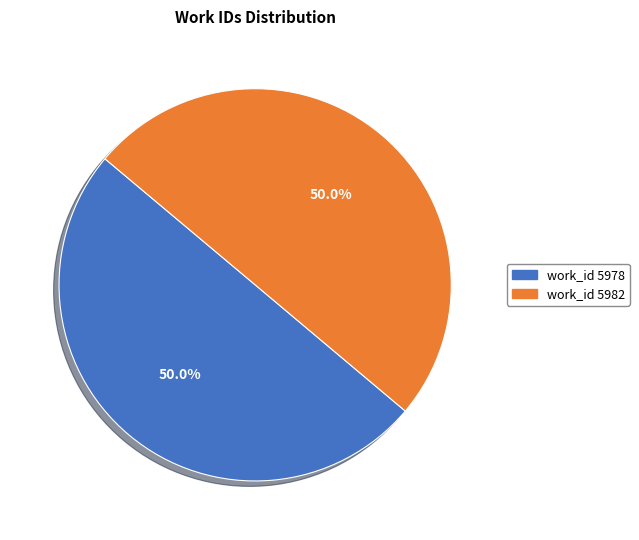

Is it true that work_id 5982 is 36% of the pie?

False